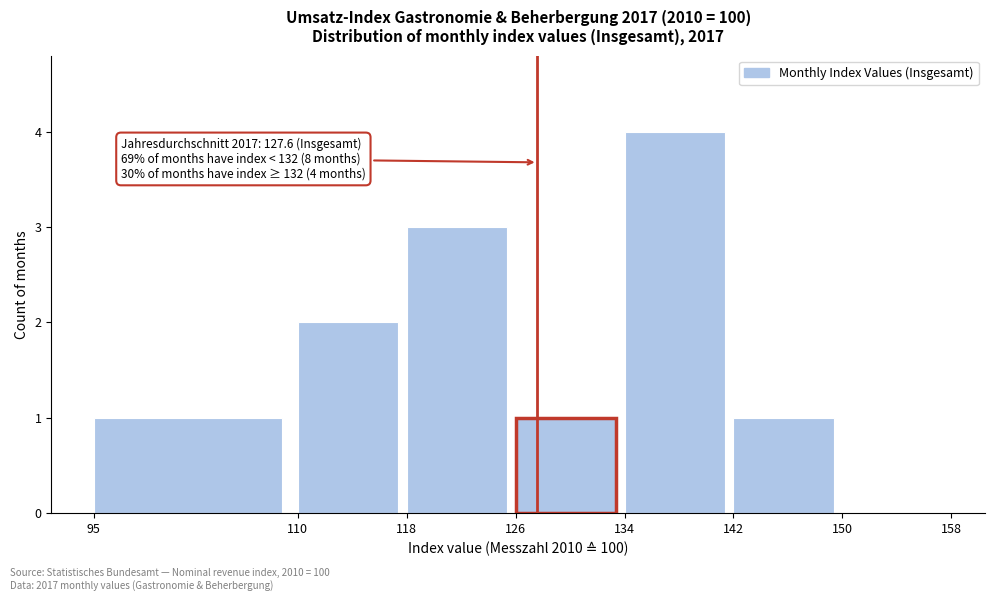

Which range on the x-axis has the tallest bar?

134 to 142